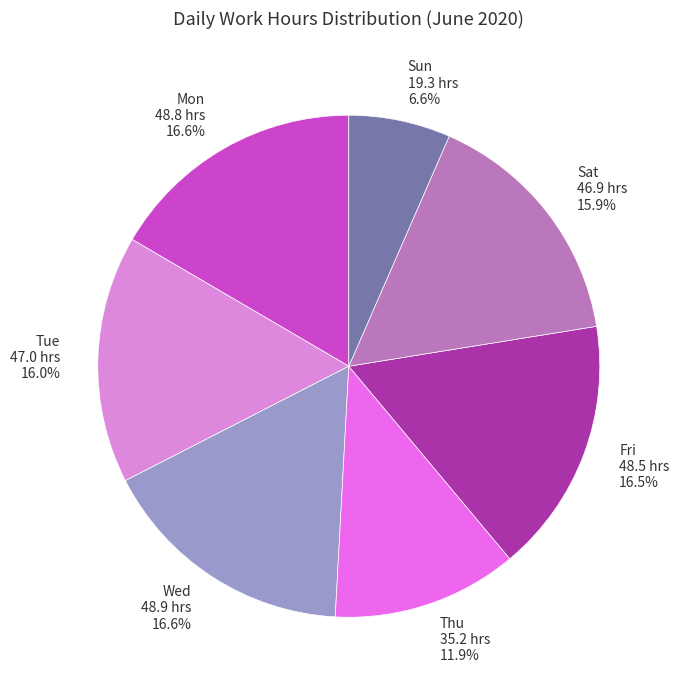

Is there any slice that represents more than half of the pie?

No